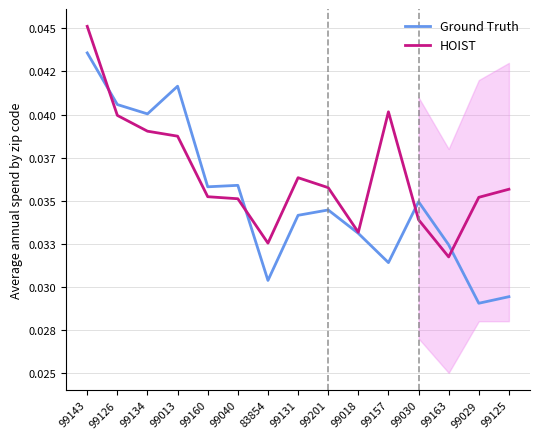

What are all the series names shown in the legend?

Ground Truth, HOIST